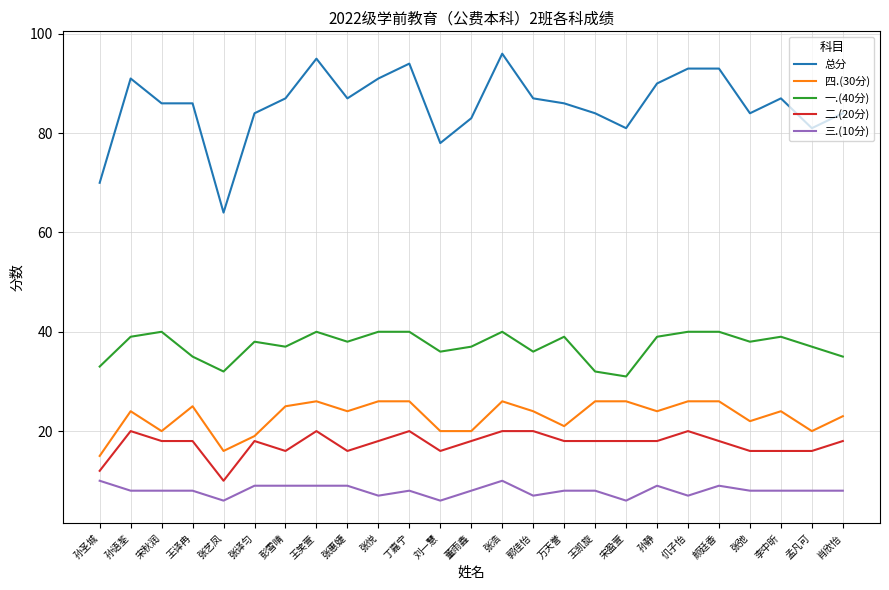

Reading left to right, list all the values displayed in this chart.

总分: 70	91	86	86	64	84	87	95	87	91	94	78	83	96	87	86	84	81	90	93	93	84	87	81	84
四.(30分): 15	24	20	25	16	19	25	26	24	26	26	20	20	26	24	21	26	26	24	26	26	22	24	20	23
一.(40分): 33	39	40	35	32	38	37	40	38	40	40	36	37	40	36	39	32	31	39	40	40	38	39	37	35
二.(20分): 12	20	18	18	10	18	16	20	16	18	20	16	18	20	20	18	18	18	18	20	18	16	16	16	18
三.(10分): 10	8	8	8	6	9	9	9	9	7	8	6	8	10	7	8	8	6	9	7	9	8	8	8	8